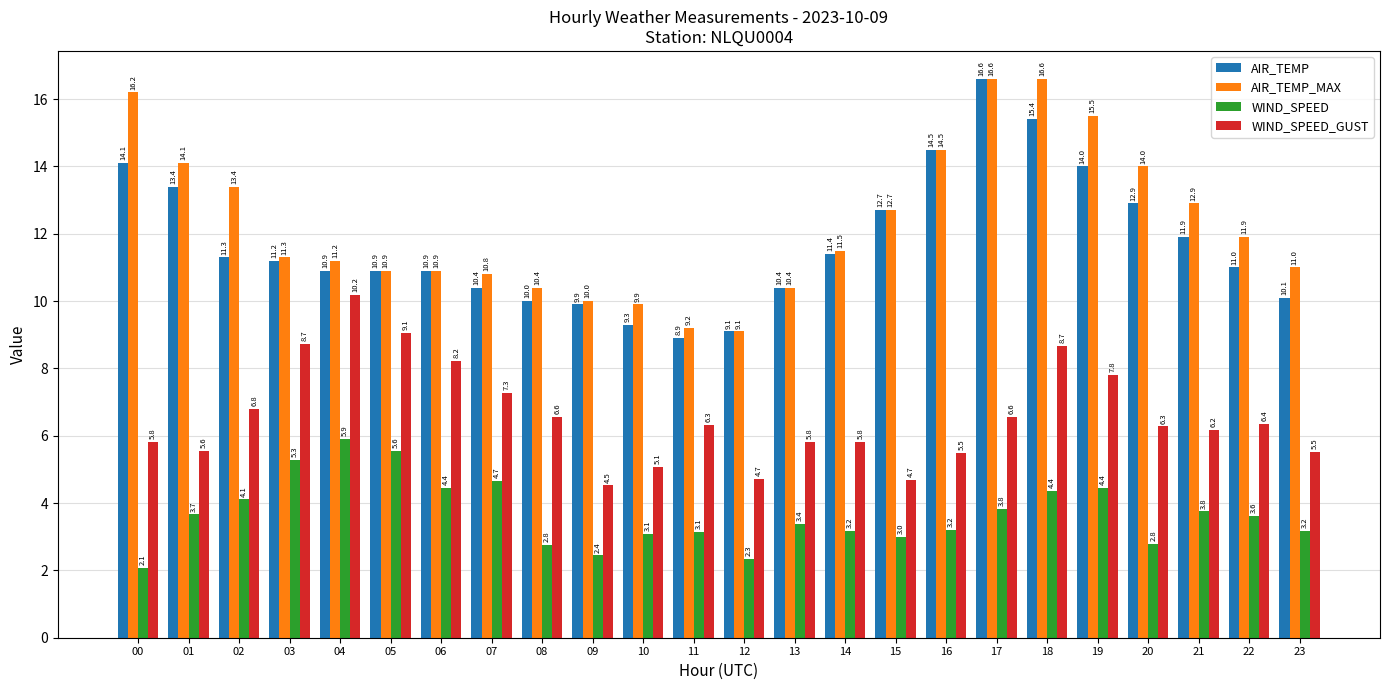

What is the sum of the WIND_SPEED_GUST values at 18 and 00?

14.5